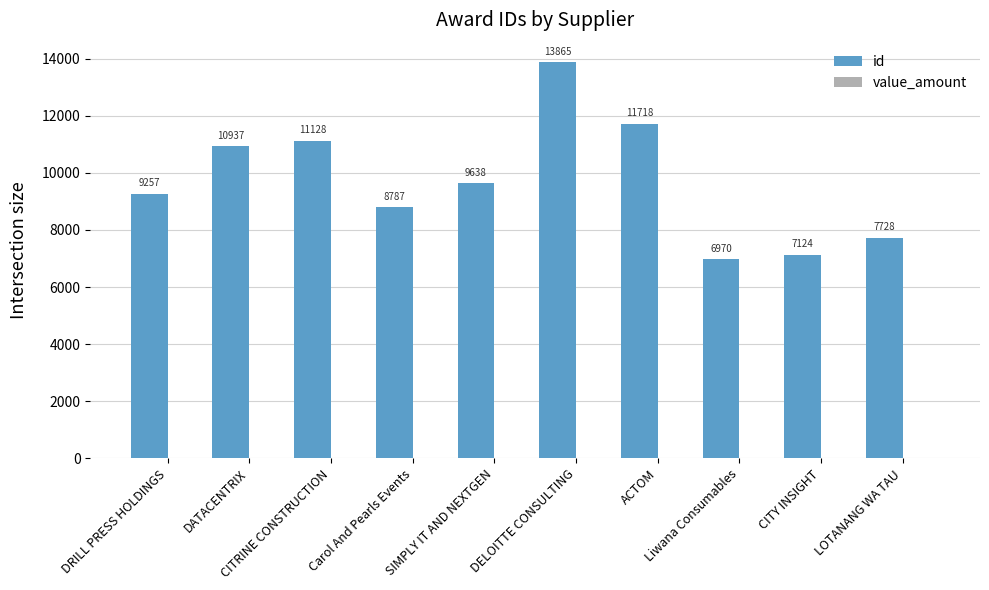

What is the maximum value shown in the chart?

13865